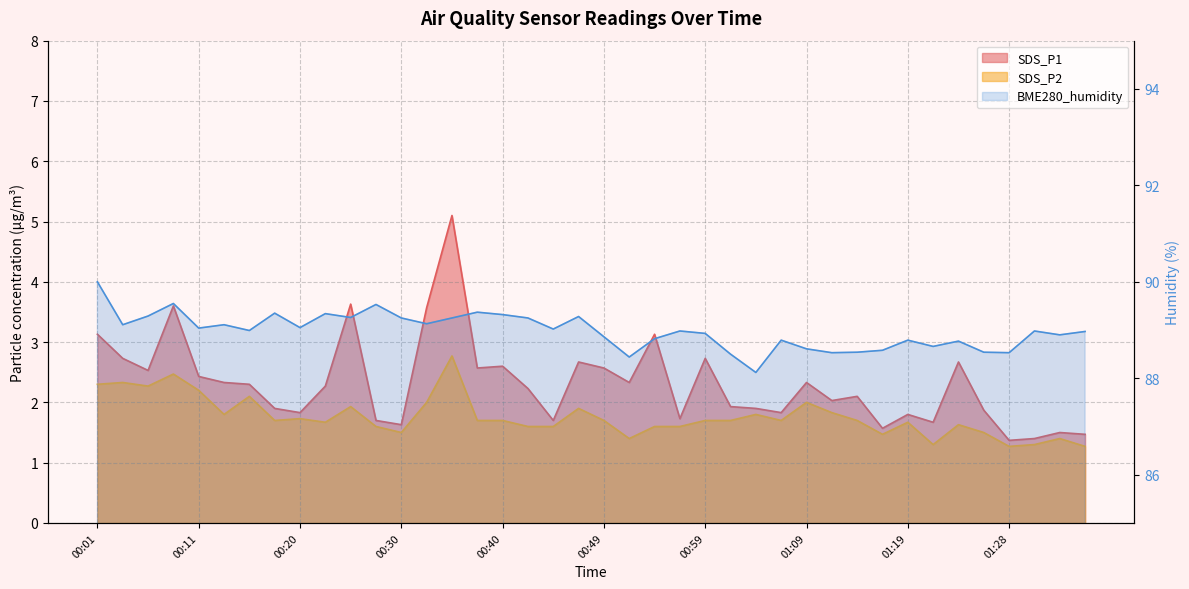

Which category has the highest value across all series?

00:01